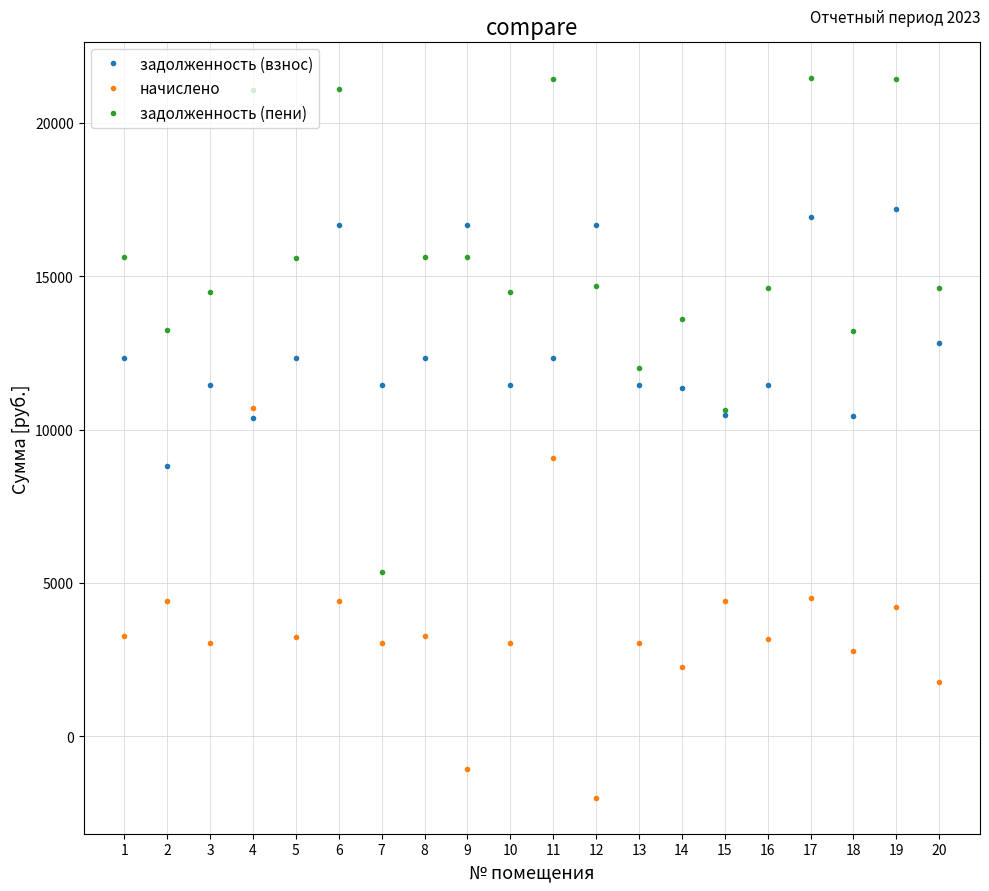

How many negative values does the начислено series have?

2